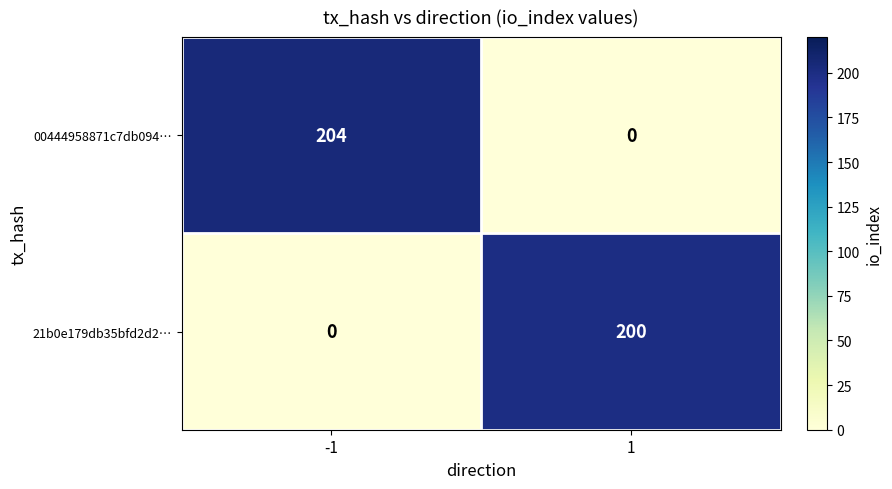

At which category does the chart reach its peak across all series?

-1